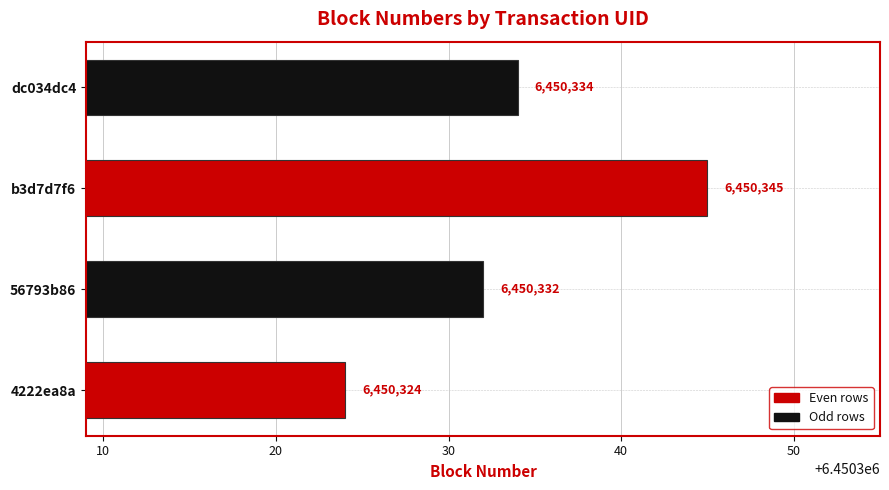

At which label is the value closest to 6450334?

dc034dc4